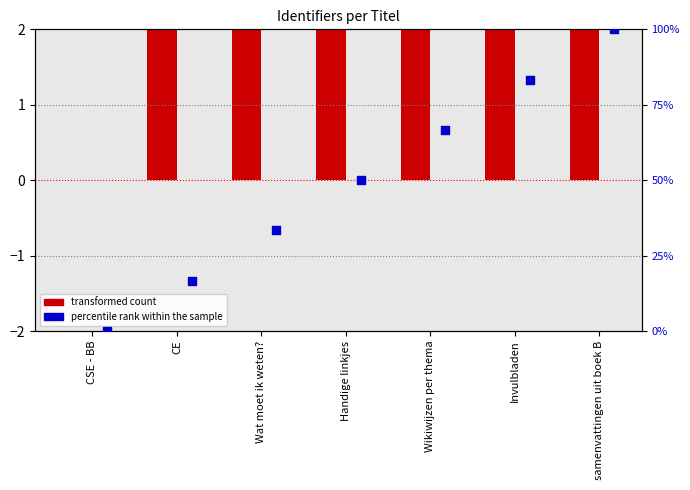

Which series reaches the maximum Y coordinate?

percentile rank within the sample